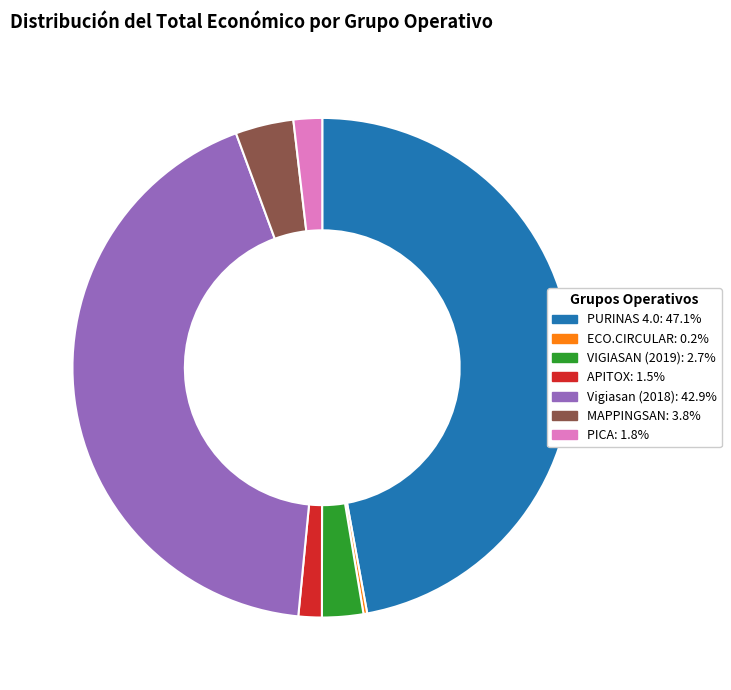

Which slice is the largest?

PURINAS 4.0